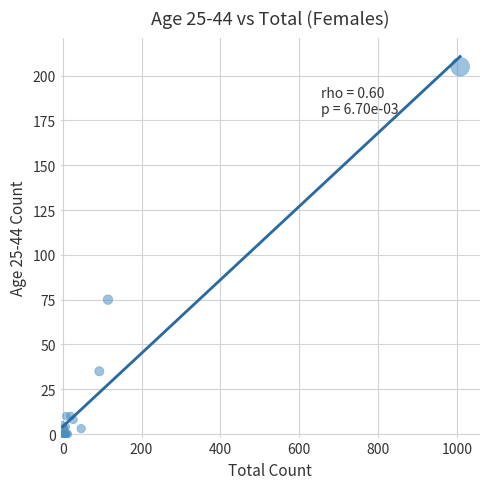

What Y value in the scatter plot is closest to 102?

75